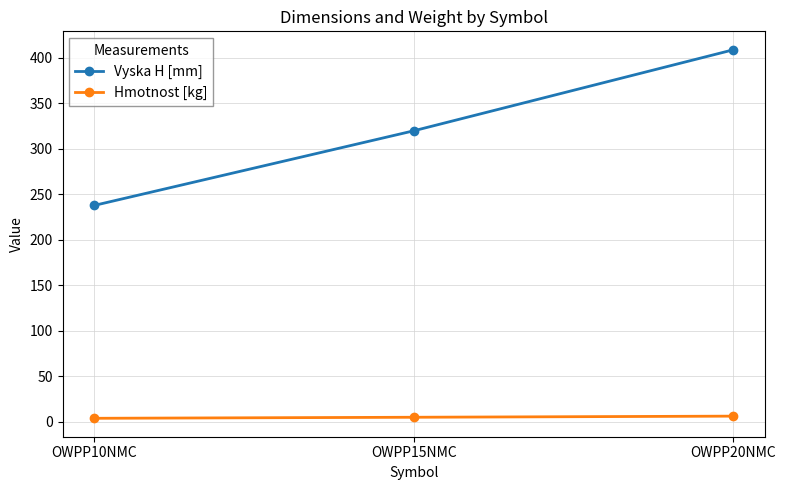

The value of Vyska H [mm] at OWPP15NMC is 132.2. True or false?

False